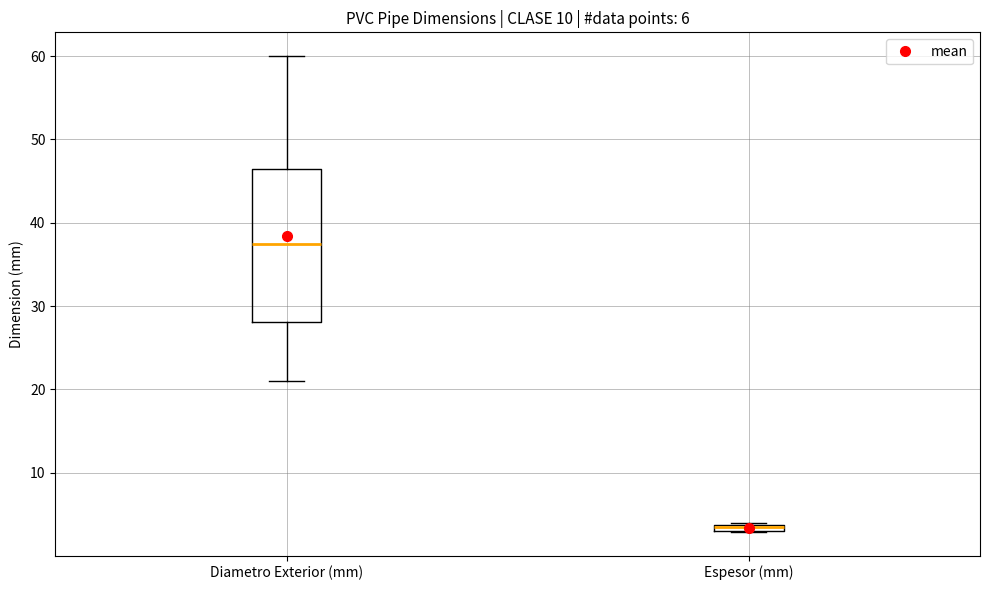

Comparing the boxes themselves (not the whiskers), which one is the tallest?

Diametro Exterior (mm)